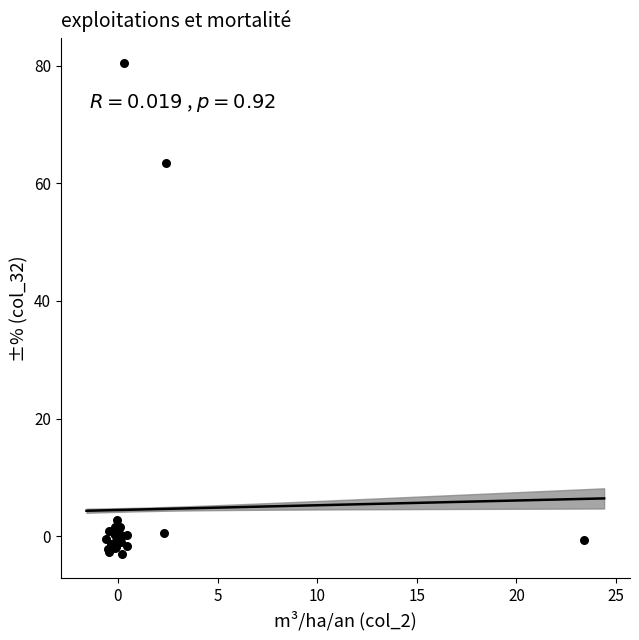

What Y value in the scatter plot is closest to 38?

63.5